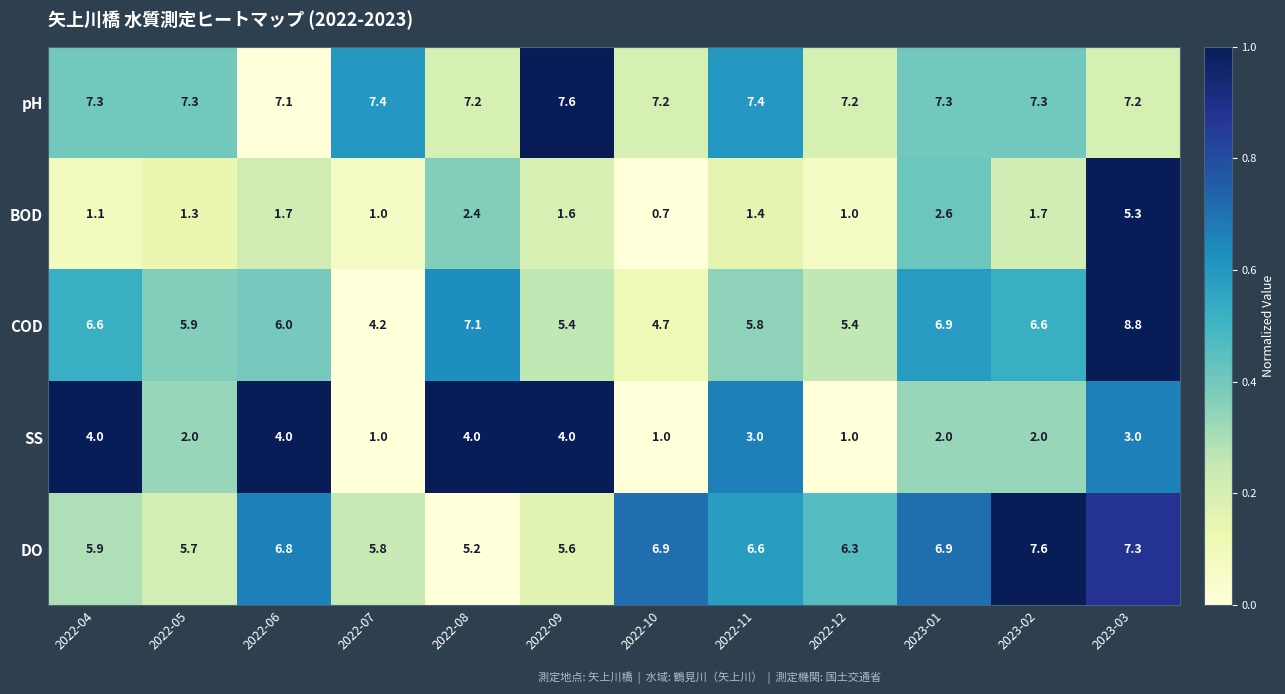

True or false: DO has a value of 2.0 at 2022-07.

False